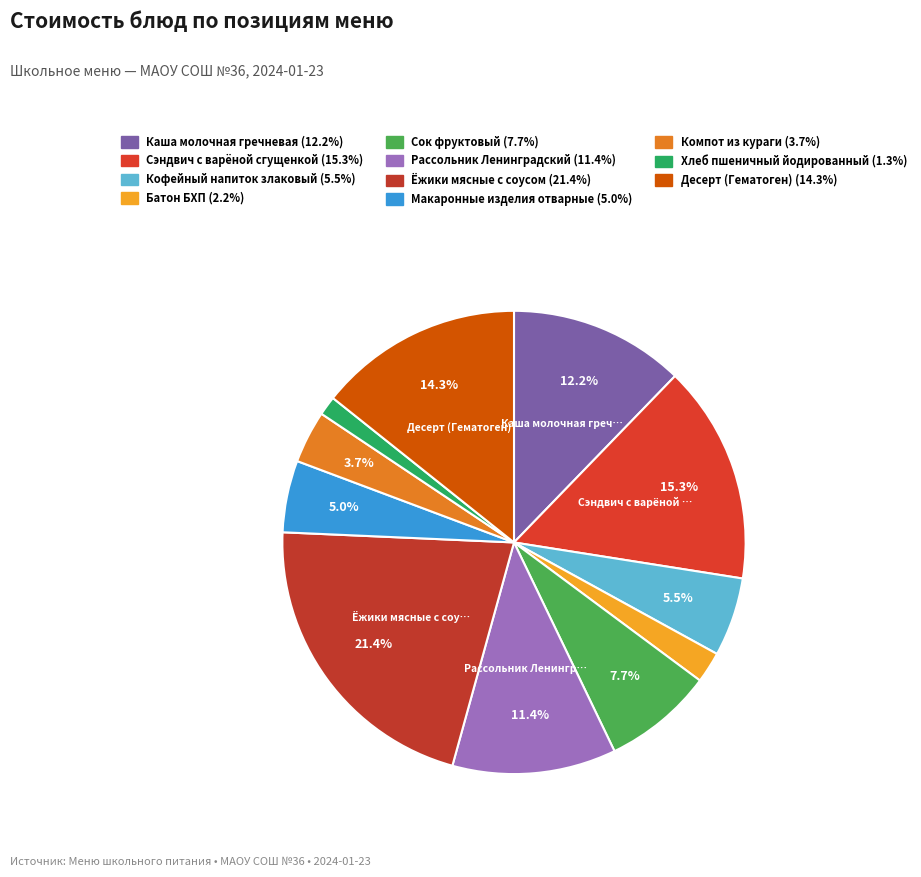

Is there a majority slice in this chart?

No